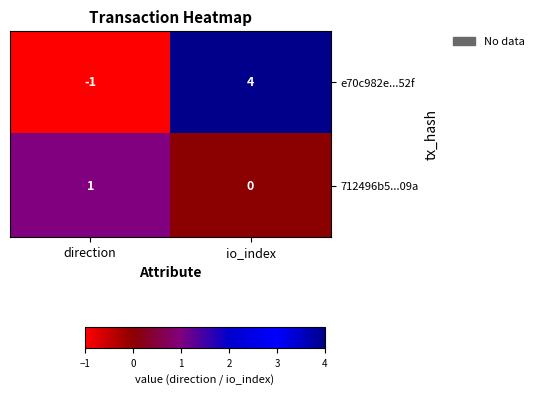

At which category is the sum across all series the highest?

io_index